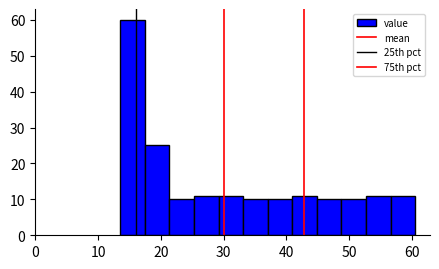

Around what value on the x-axis is the tallest bar? Give the approximate position of its centre, as read against the axis.

15